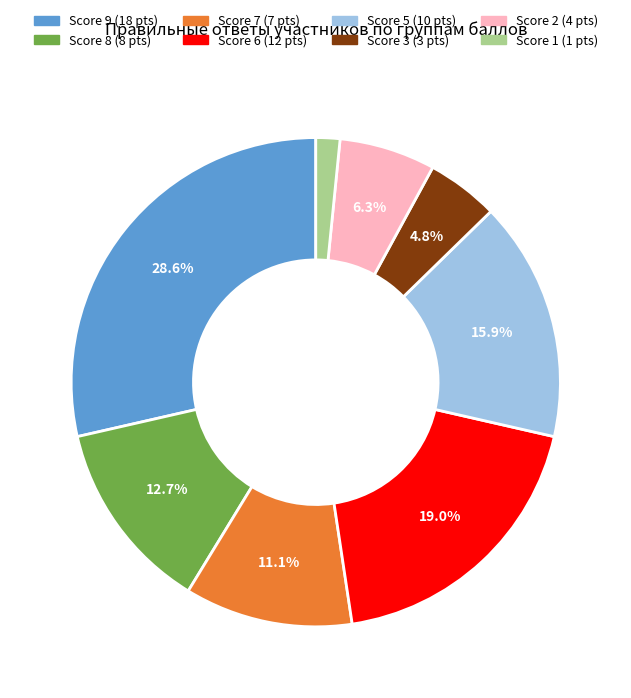

Is there a majority slice in this chart?

No